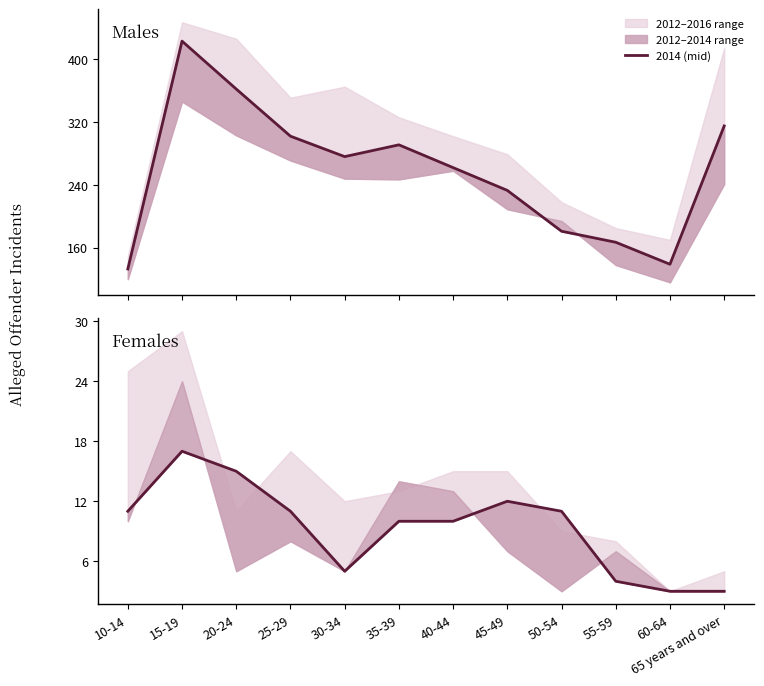

Which label corresponds to the smallest value in the chart?

60-64